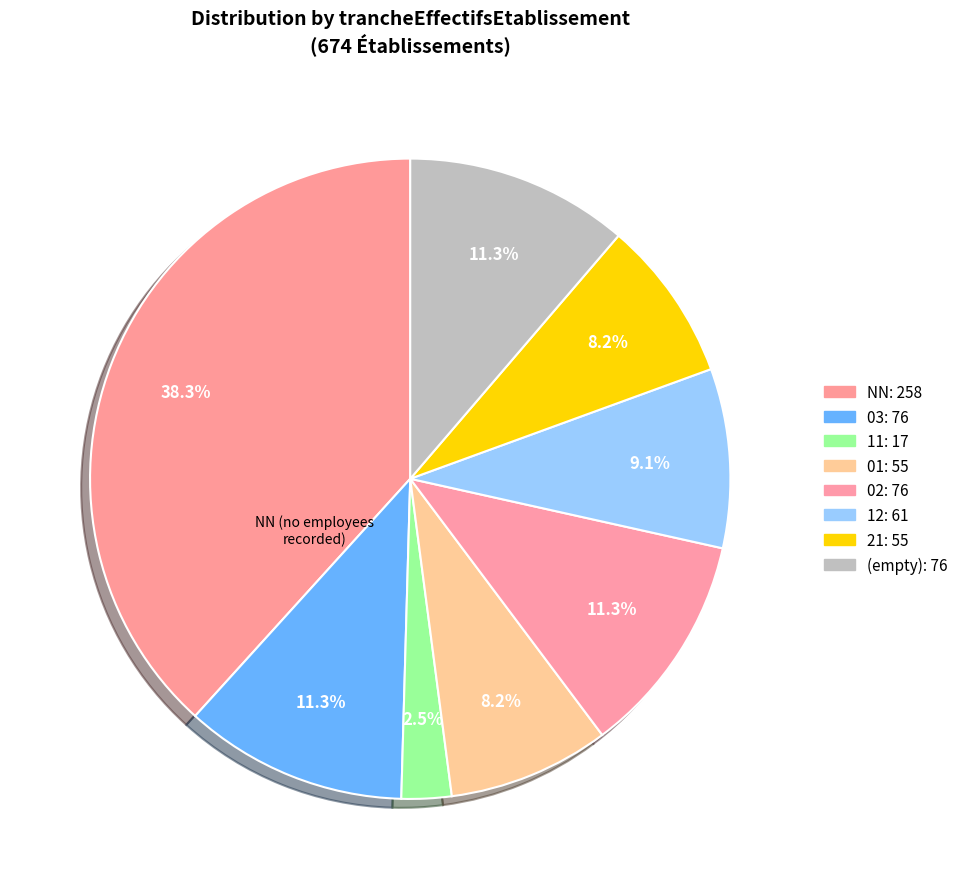

How many segments does this pie chart have?

8